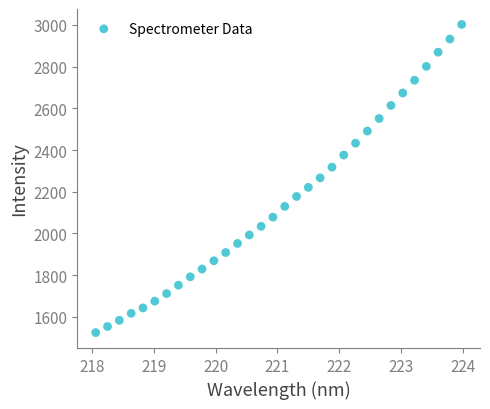

What is the range of Y values (max minus min)?

1478.8